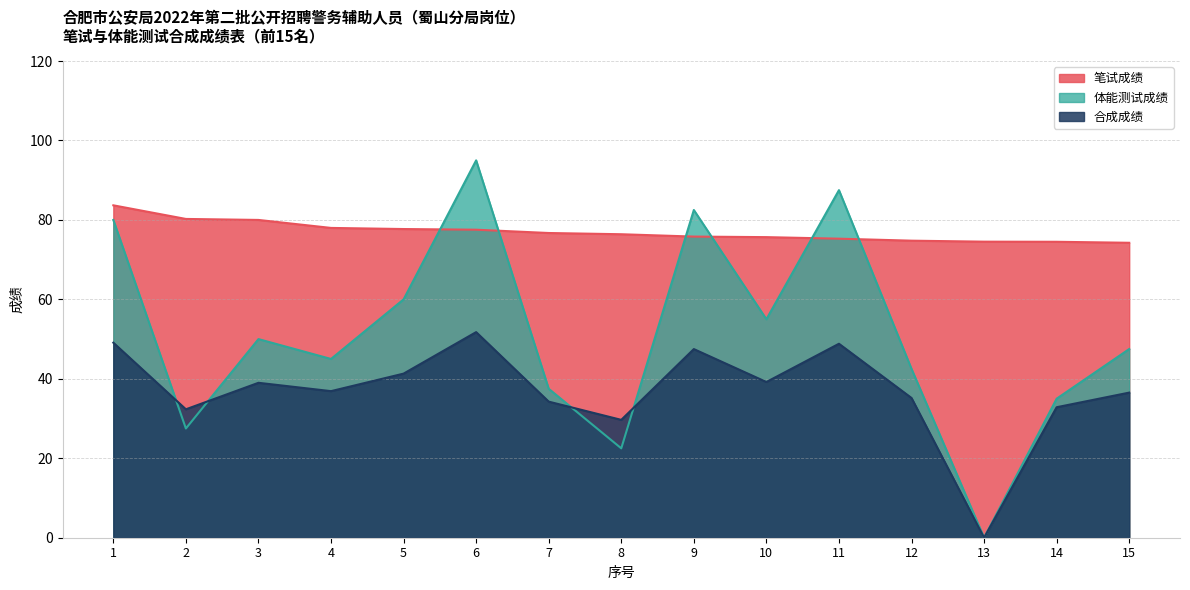

Reading left to right, list all the values displayed in this chart.

笔试成绩: 83.7	80.2	80.0	78.0	77.7	77.5	76.7	76.4	75.8	75.7	75.3	74.8	74.5	74.5	74.2
体能测试成绩: 80.0	27.5	50.0	45.0	60.0	95.0	37.5	22.5	82.5	55.0	87.5	42.5	0.0	35.0	47.5
合成成绩: 49.1	32.3	39.0	36.9	41.3	51.8	34.3	29.7	47.5	39.2	48.8	35.2	0.0	32.9	36.5